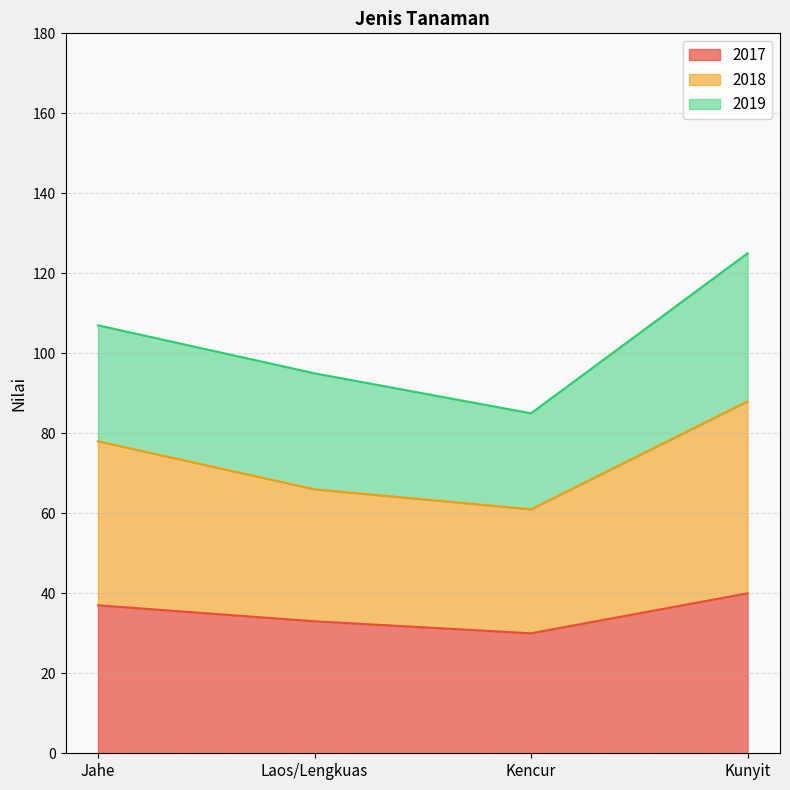

Where is the first local minimum for 2017?

Kencur